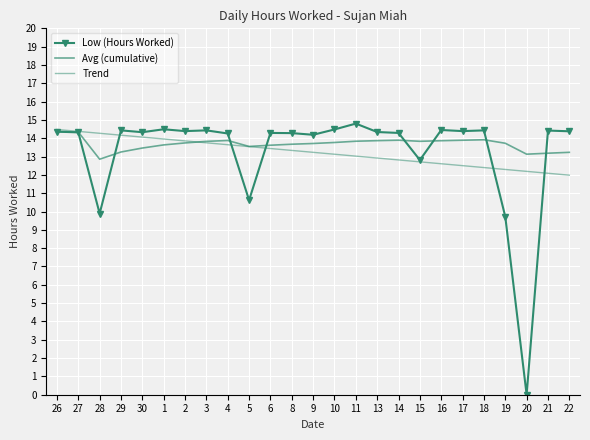

Reading left to right, what are all the values shown in this chart?

Low (Hours Worked): 14.4	14.3	9.9	14.4	14.3	14.5	14.4	14.4	14.3	10.6	14.3	14.3	14.2	14.5	14.8	14.3	14.3	12.8	14.4	14.4	14.4	9.7	0.0	14.4	14.4
Avg (cumulative): 14.4	14.3	12.9	13.2	13.5	13.6	13.7	13.8	13.9	13.6	13.6	13.7	13.7	13.8	13.8	13.9	13.9	13.8	13.9	13.9	13.9	13.7	13.1	13.2	13.2
Trend: 14.5	14.4	14.3	14.2	14.1	14.0	13.9	13.8	13.6	13.5	13.4	13.3	13.2	13.1	13.0	12.9	12.8	12.7	12.6	12.5	12.4	12.3	12.2	12.1	12.0